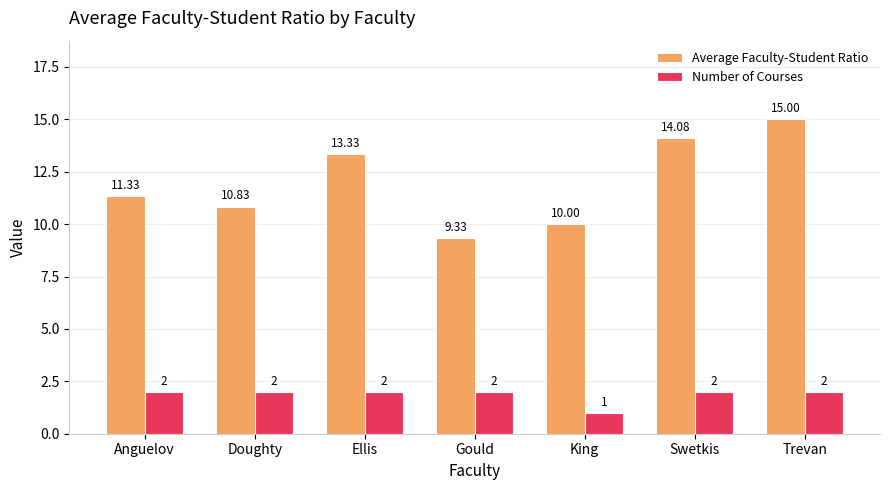

How many categories are shown in the chart?

7